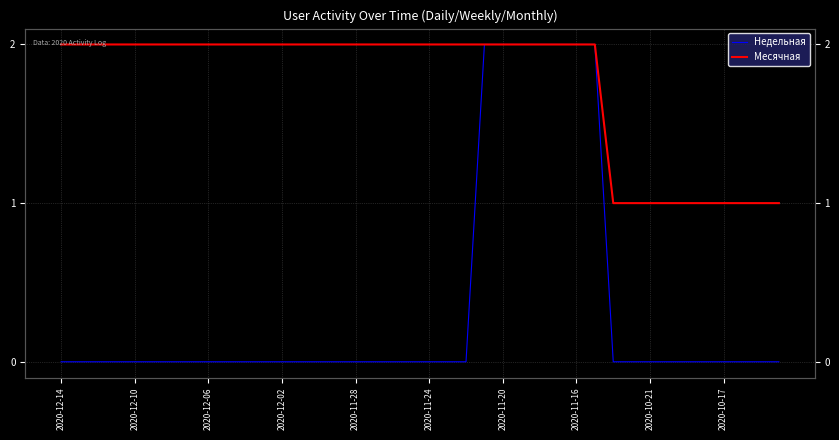

What is the greatest value displayed?

2